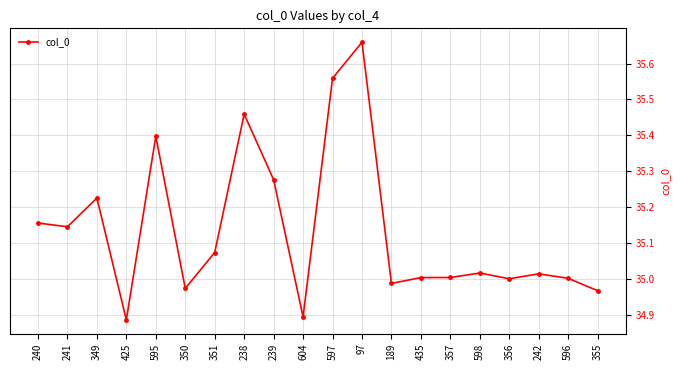

What is the label of the 8th point from the left?

238